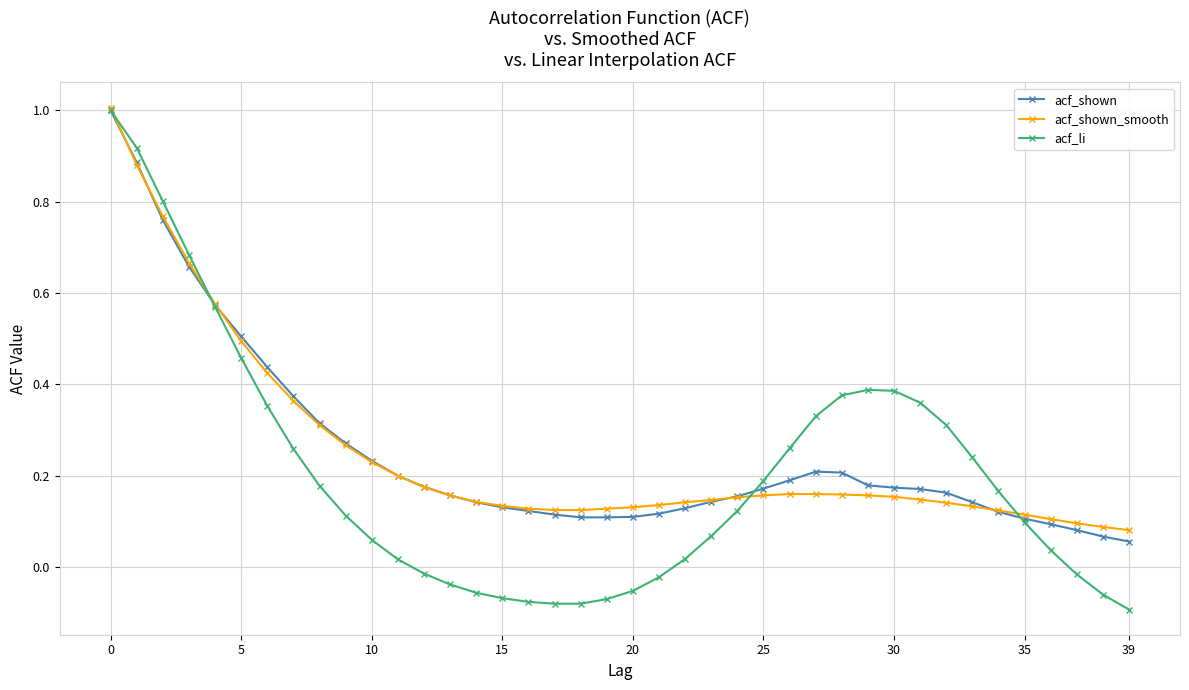

What is the greatest value displayed?

1.0